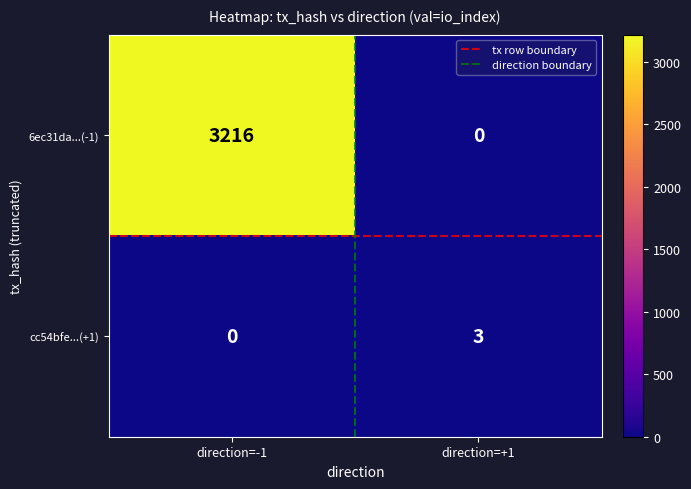

What is the sum of all cc54bfe...(+1) values?

3